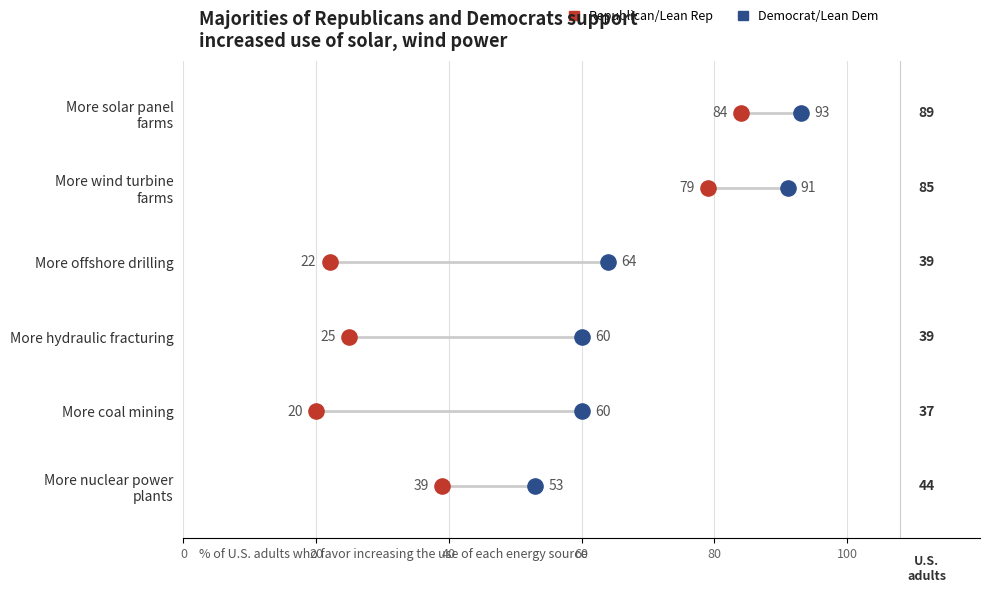

What are all the series names shown in the legend?

Republican/Lean Rep, Democrat/Lean Dem